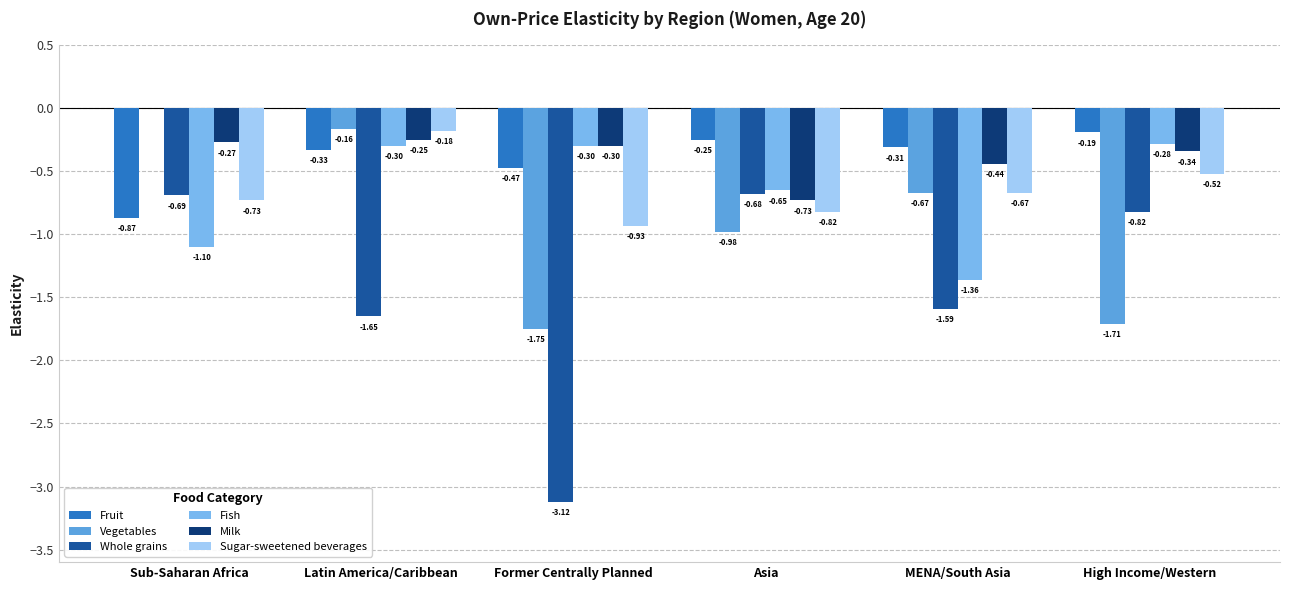

Reading left to right, list all the values displayed in this chart.

Fruit: Sub-Saharan Africa=-0.9	Latin America/Caribbean=-0.3	Former Centrally Planned=-0.5	Asia=-0.2	MENA/South Asia=-0.3	High Income/Western=-0.2
Vegetables: Sub-Saharan Africa=0.0	Latin America/Caribbean=-0.2	Former Centrally Planned=-1.8	Asia=-1.0	MENA/South Asia=-0.7	High Income/Western=-1.7
Whole grains: Sub-Saharan Africa=-0.7	Latin America/Caribbean=-1.6	Former Centrally Planned=-3.1	Asia=-0.7	MENA/South Asia=-1.6	High Income/Western=-0.8
Fish: Sub-Saharan Africa=-1.1	Latin America/Caribbean=-0.3	Former Centrally Planned=-0.3	Asia=-0.7	MENA/South Asia=-1.4	High Income/Western=-0.3
Milk: Sub-Saharan Africa=-0.3	Latin America/Caribbean=-0.2	Former Centrally Planned=-0.3	Asia=-0.7	MENA/South Asia=-0.4	High Income/Western=-0.3
Sugar-sweetened beverages: Sub-Saharan Africa=-0.7	Latin America/Caribbean=-0.2	Former Centrally Planned=-0.9	Asia=-0.8	MENA/South Asia=-0.7	High Income/Western=-0.5